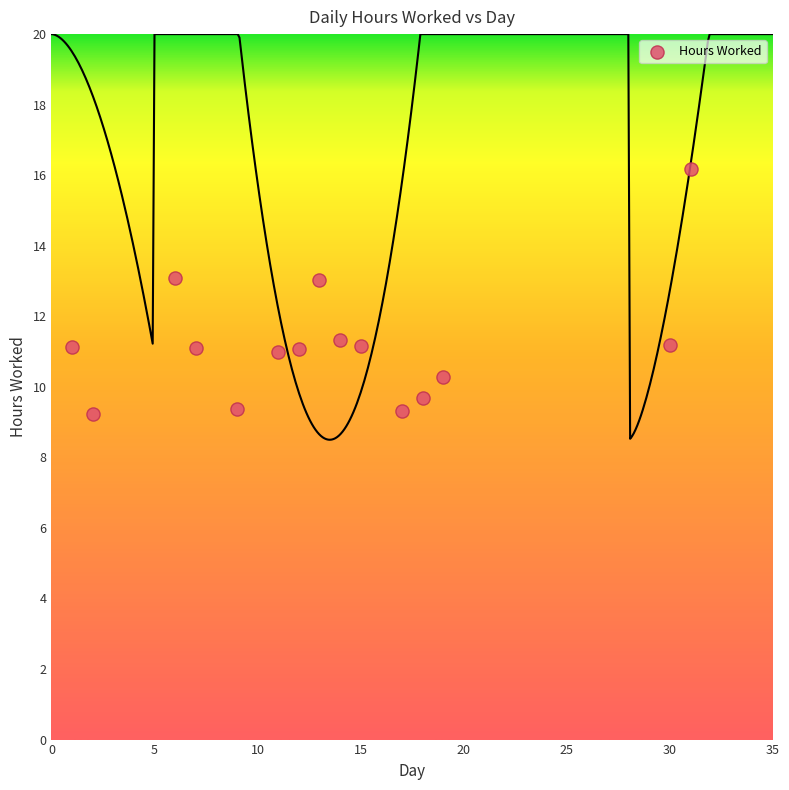

What is the range of X values (max minus min)?

30.0